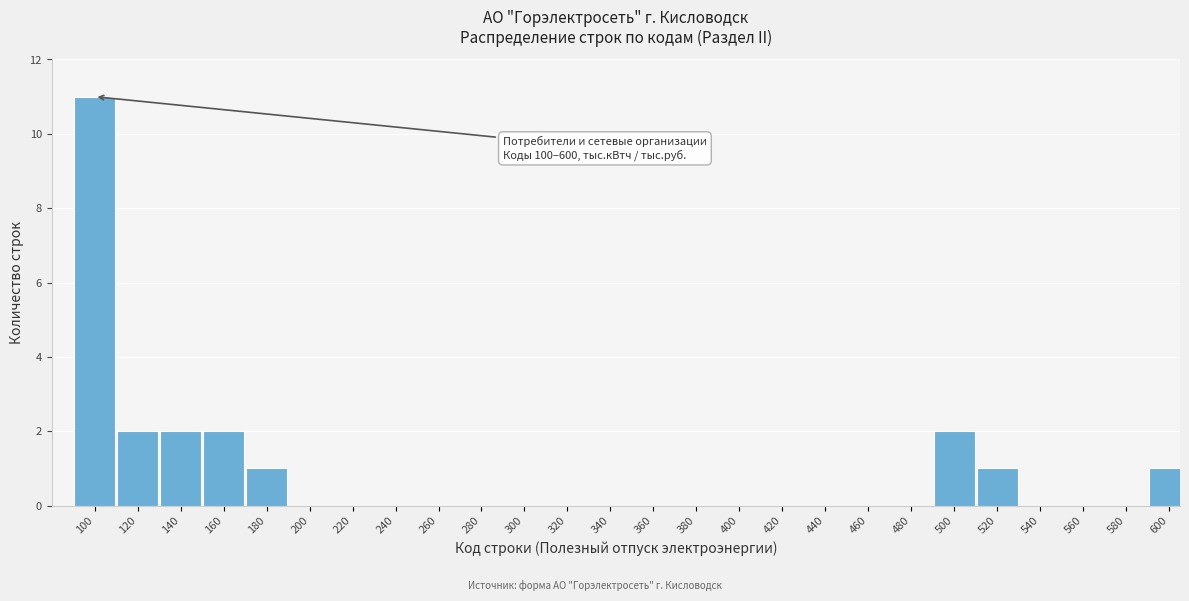

Reading left to right, list all the values displayed in this chart.

100=11	120=2	140=2	160=2	180=1	200=0	220=0	240=0	260=0	280=0	300=0	320=0	340=0	360=0	380=0	400=0	420=0	440=0	460=0	480=0	500=2	520=1	540=0	560=0	580=0	600=1